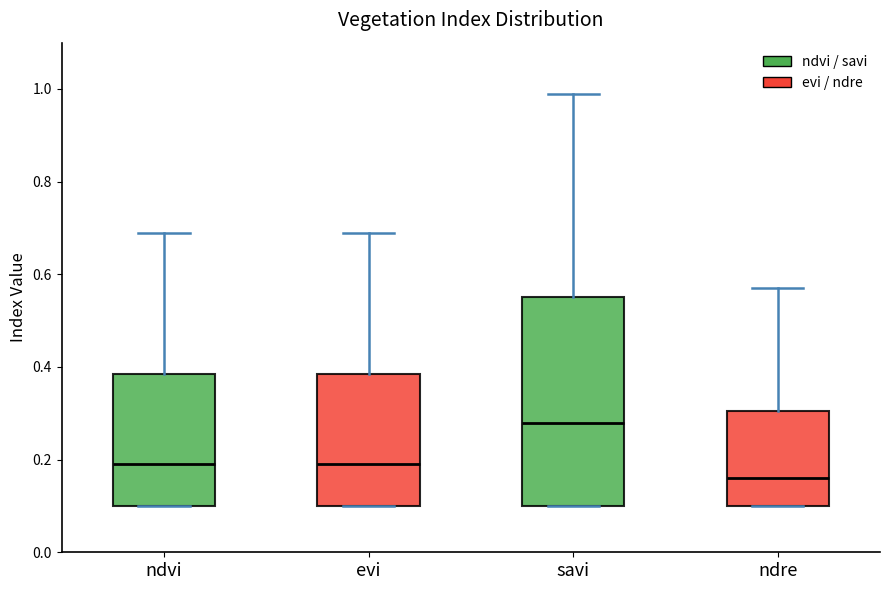

Comparing the boxes themselves (not the whiskers), which one is the tallest?

savi